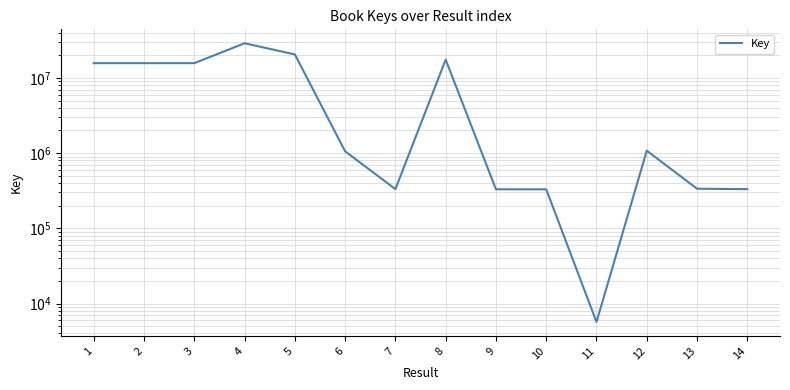

At which category does the chart reach its peak across all series?

4